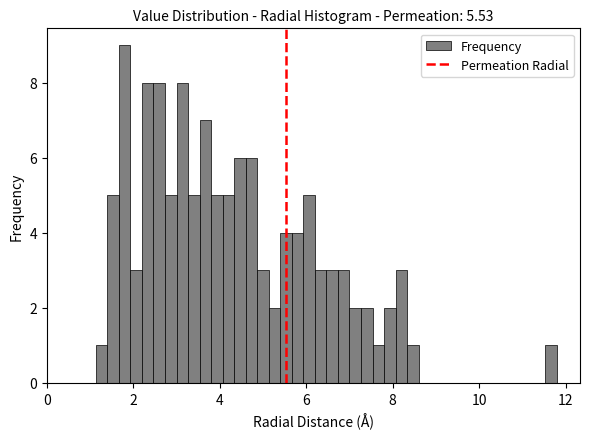

Around what value on the x-axis is the tallest bar? Give the approximate position of its centre, as read against the axis.

1.8